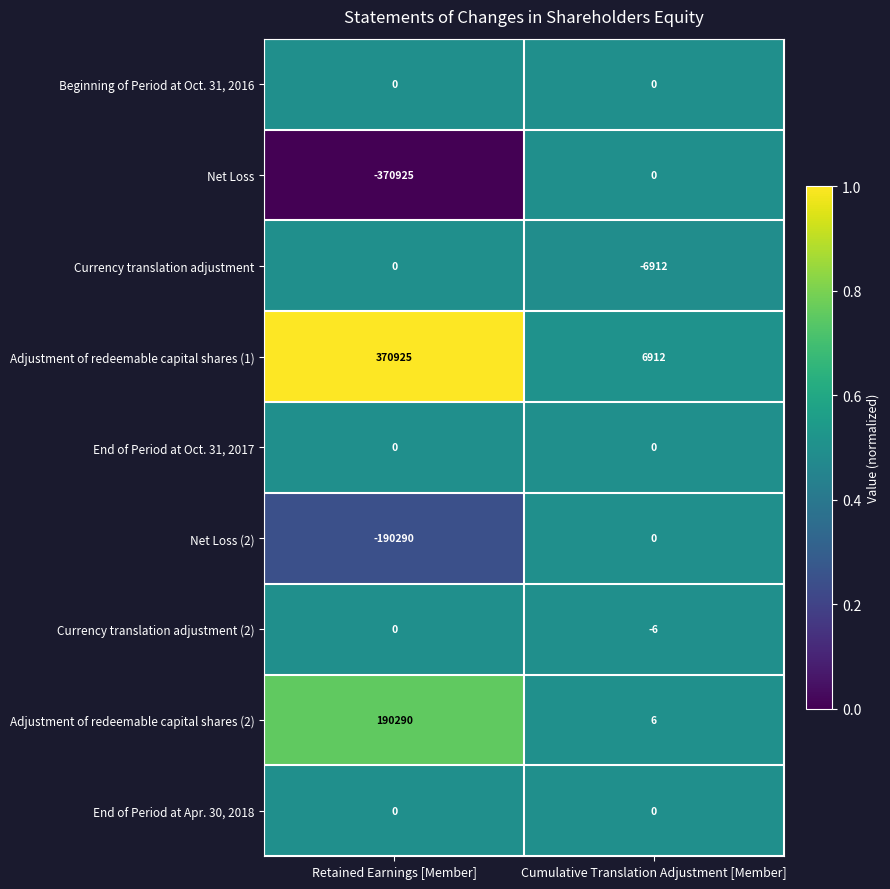

Between Retained Earnings [Member] and Cumulative Translation Adjustment [Member], which series saw the biggest shift?

Net Loss